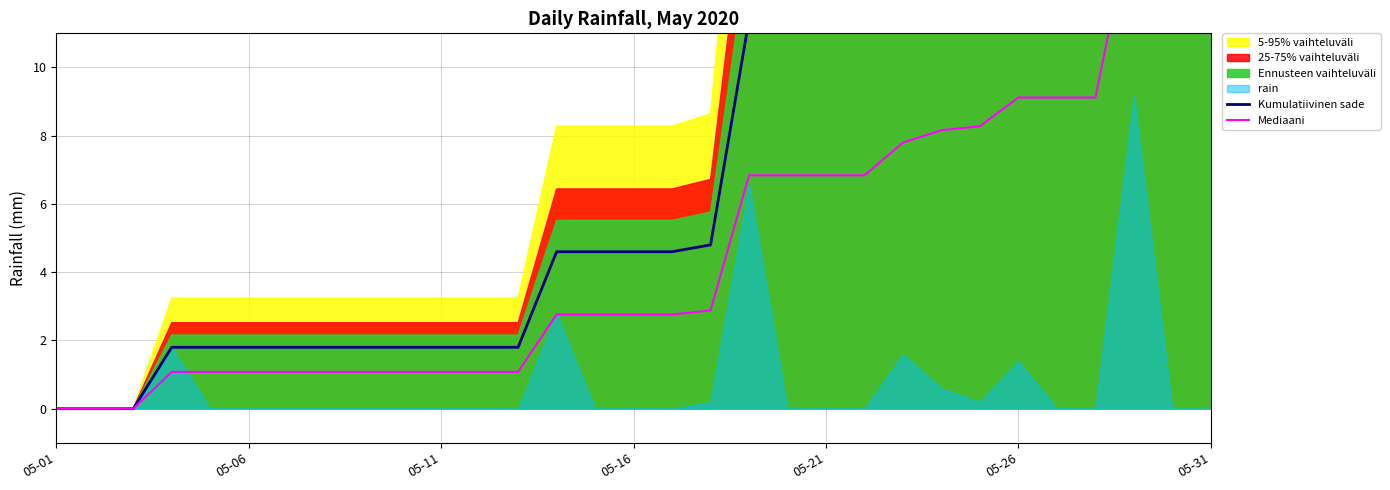

Count the number of categories in the chart.

31